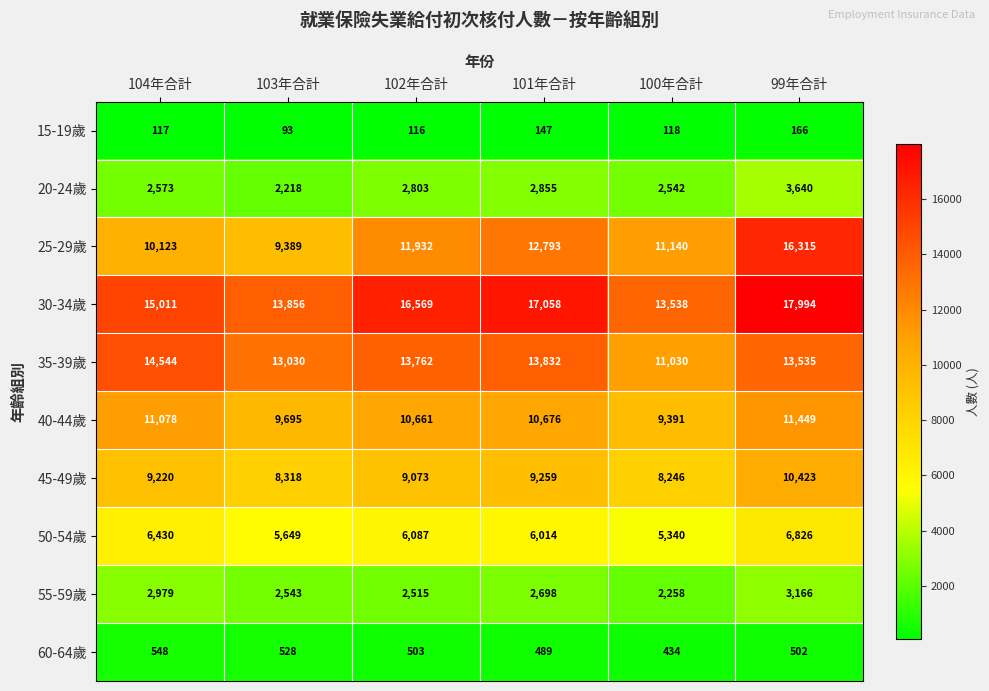

What is the difference between the 20-24歲 values at 99年合計 and 100年合計?

1098